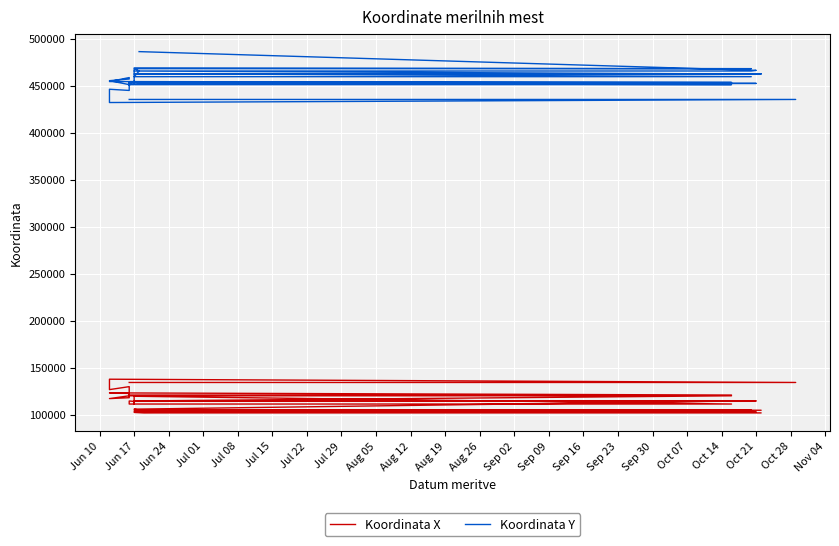

At which category does Koordinata Y reach its first local valley?

Jun 24